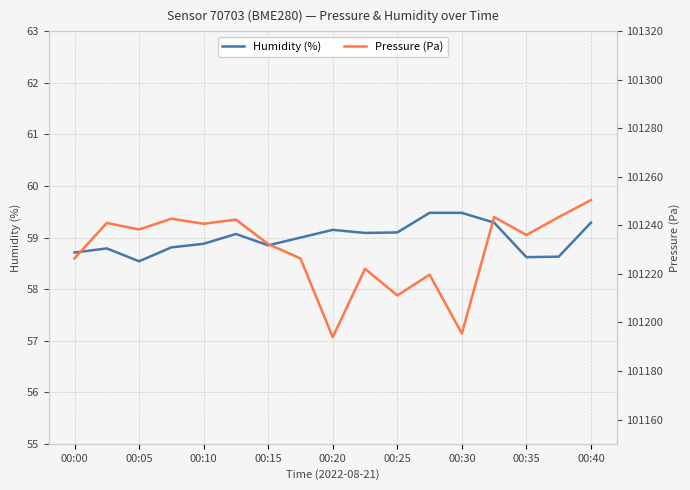

Is it true that Humidity (%) equals 89.8 at 00:00?

False